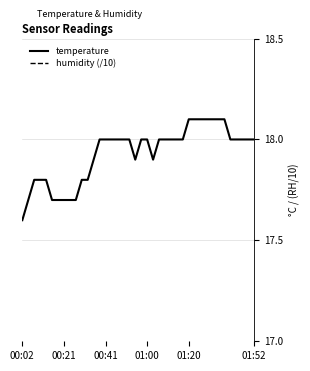

True or false: temperature has a value of 23.3 at 22.

False